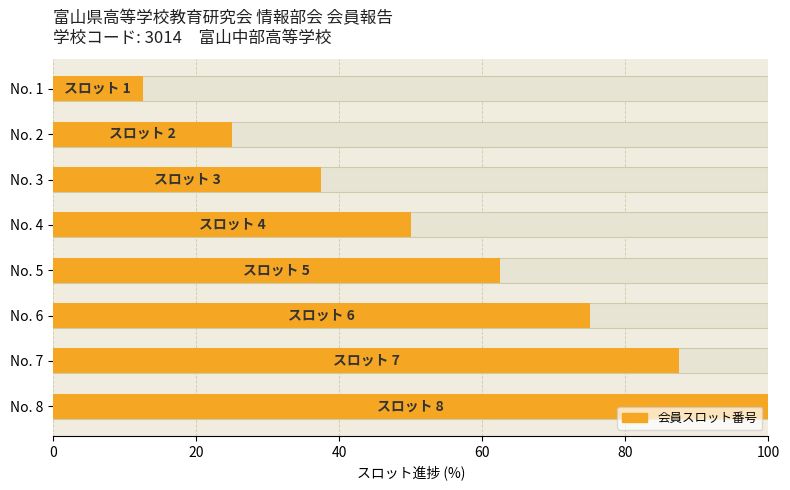

What is the maximum value shown in the chart?

100.0